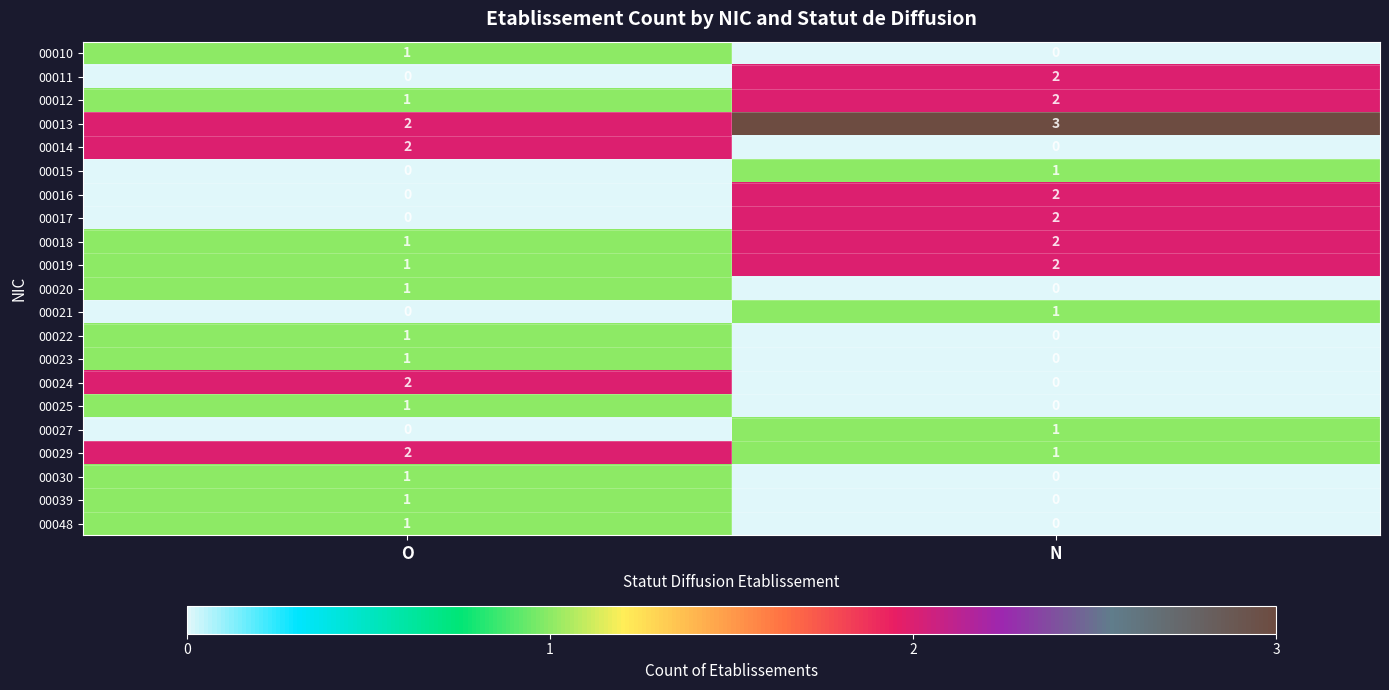

The 00021 series shows 0 at N. True or false?

False